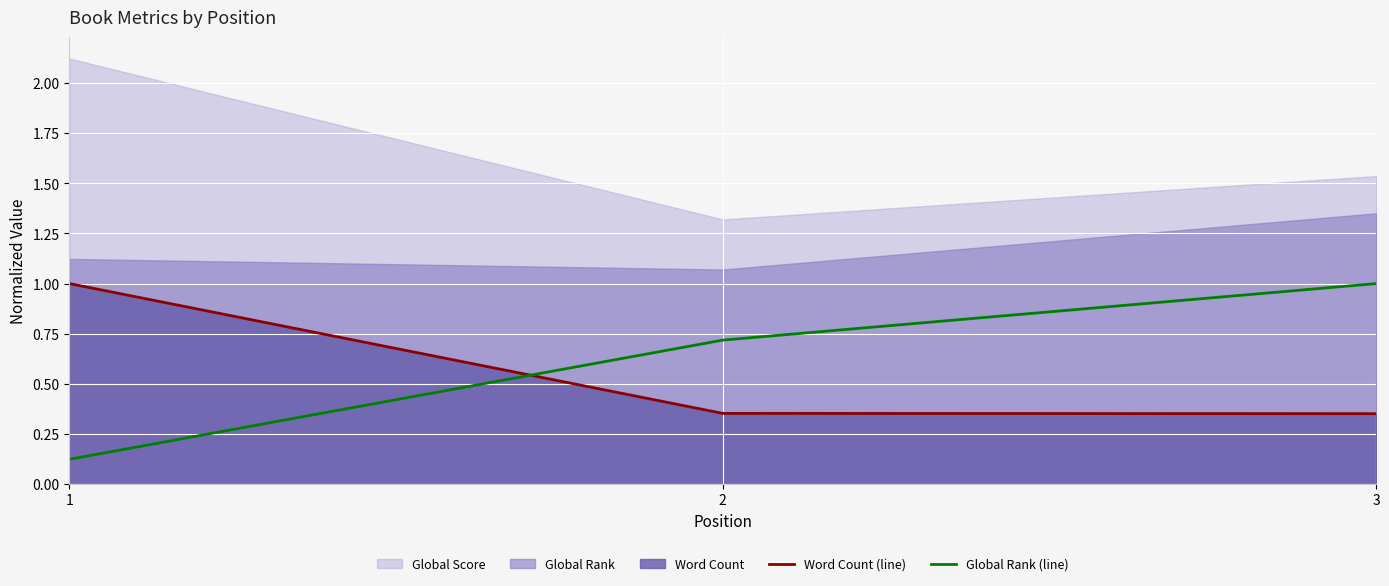

What is the approximate value of Word Count (line) at 2?

0.4